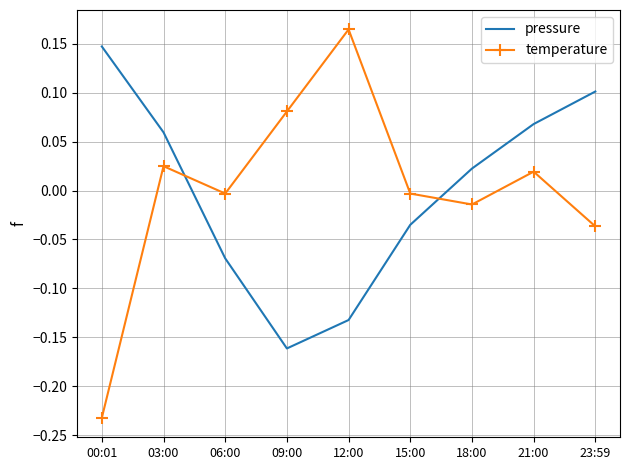

Is the value of temperature at 09:00 greater than the value of pressure at 18:00?

Yes